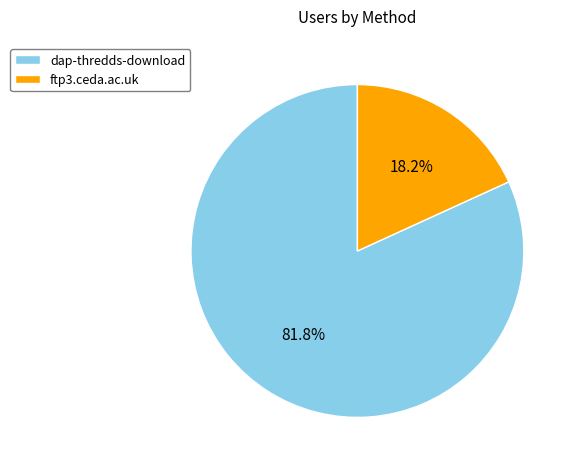

What is the total percentage of dap-thredds-download and ftp3.ceda.ac.uk?

100.0%